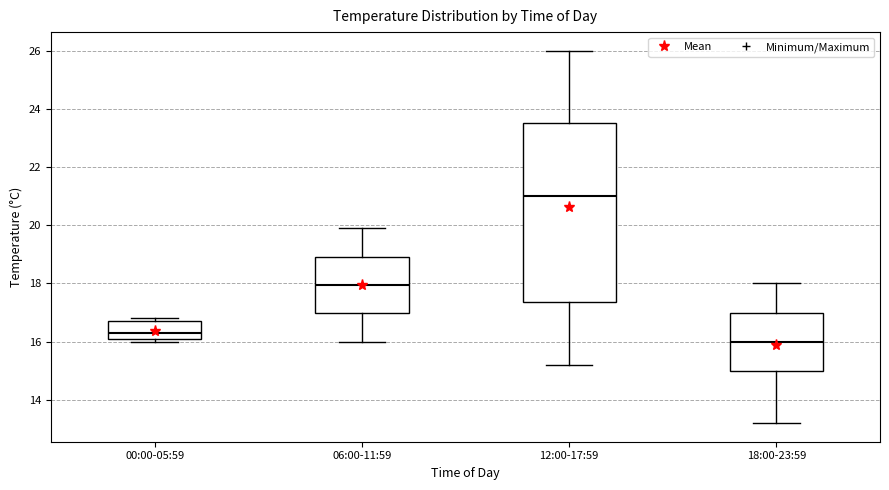

Reading left to right, read every box against the y-axis: the position of its median line, the range the box covers, and the ends of its whiskers. The values are not printed on the chart, so give them approximately, as read against the axis.

00:00-05:59: median 16.4, box 16.2 to 16.8, whiskers 16.0 to 16.8 (just above the box's upper edge)
06:00-11:59: median 18.0, box 17.0 to 19.0, whiskers 16.0 to 20.0
12:00-17:59: median 21.0, box 17.4 to 23.6, whiskers 15.2 to 26.0
18:00-23:59: median 16.0, box 15.0 to 17.0, whiskers 13.2 to 18.0